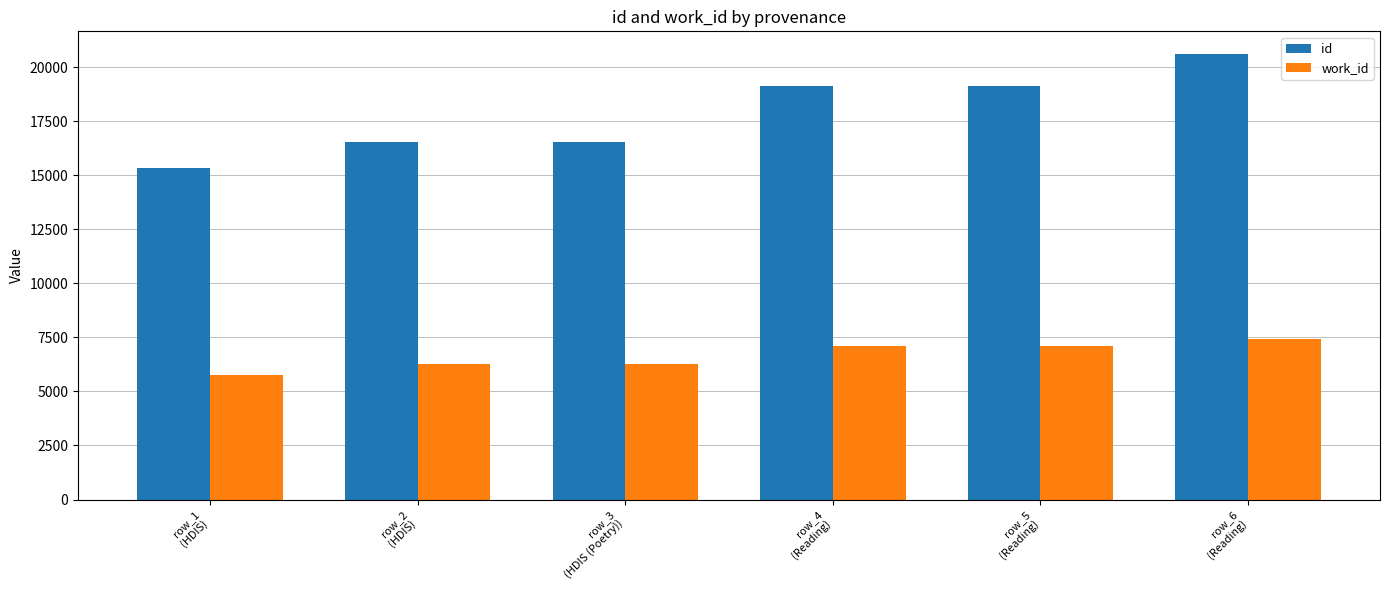

The id series shows 7404 at row_6
(Reading). True or false?

False